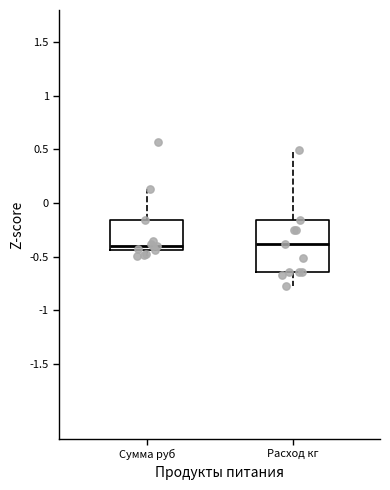

Reading left to right, transcribe this box plot: for each box, give where its median line is, the range the box spans, and where its two whiskers end, as read against the y-axis. The values are not printed on the chart, so give them approximately, as read against the axis.

Сумма руб: median -0.40, box -0.45 to -0.15, whiskers -0.50 to 0.15
Расход кг: median -0.40, box -0.65 to -0.15, whiskers -0.75 to 0.50